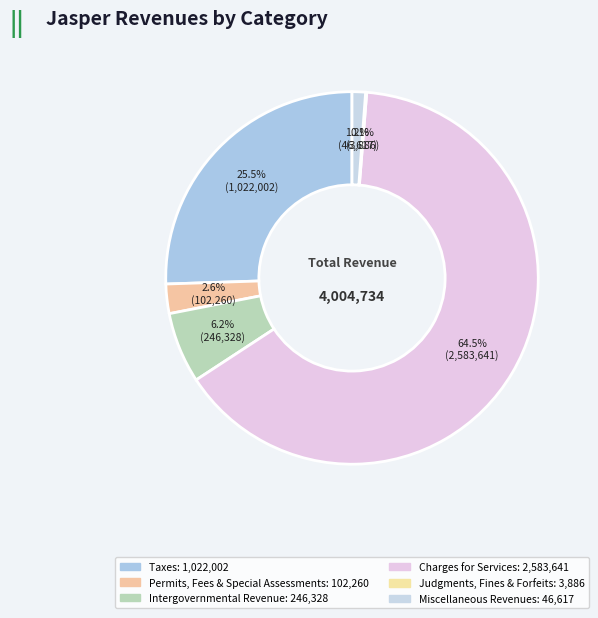

True or false: Permits, Fees & Special Assessments accounts for 1% of the total.

False